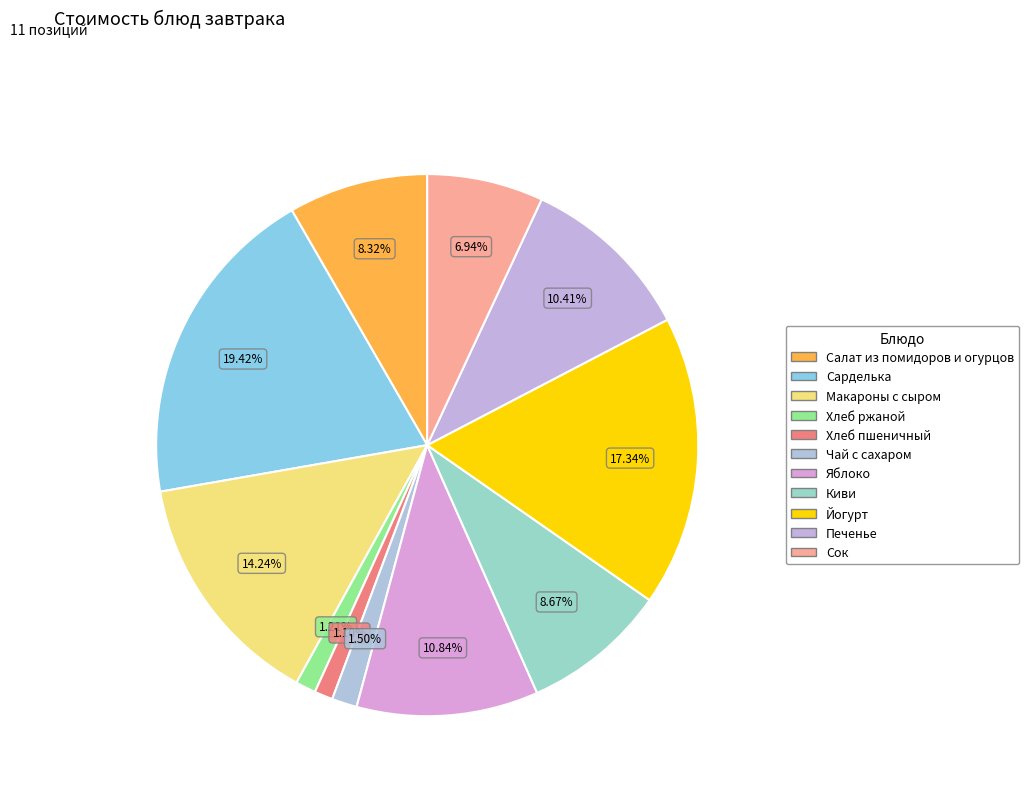

What is the change in value from Хлеб пшеничный to Яблоко?

+16.9